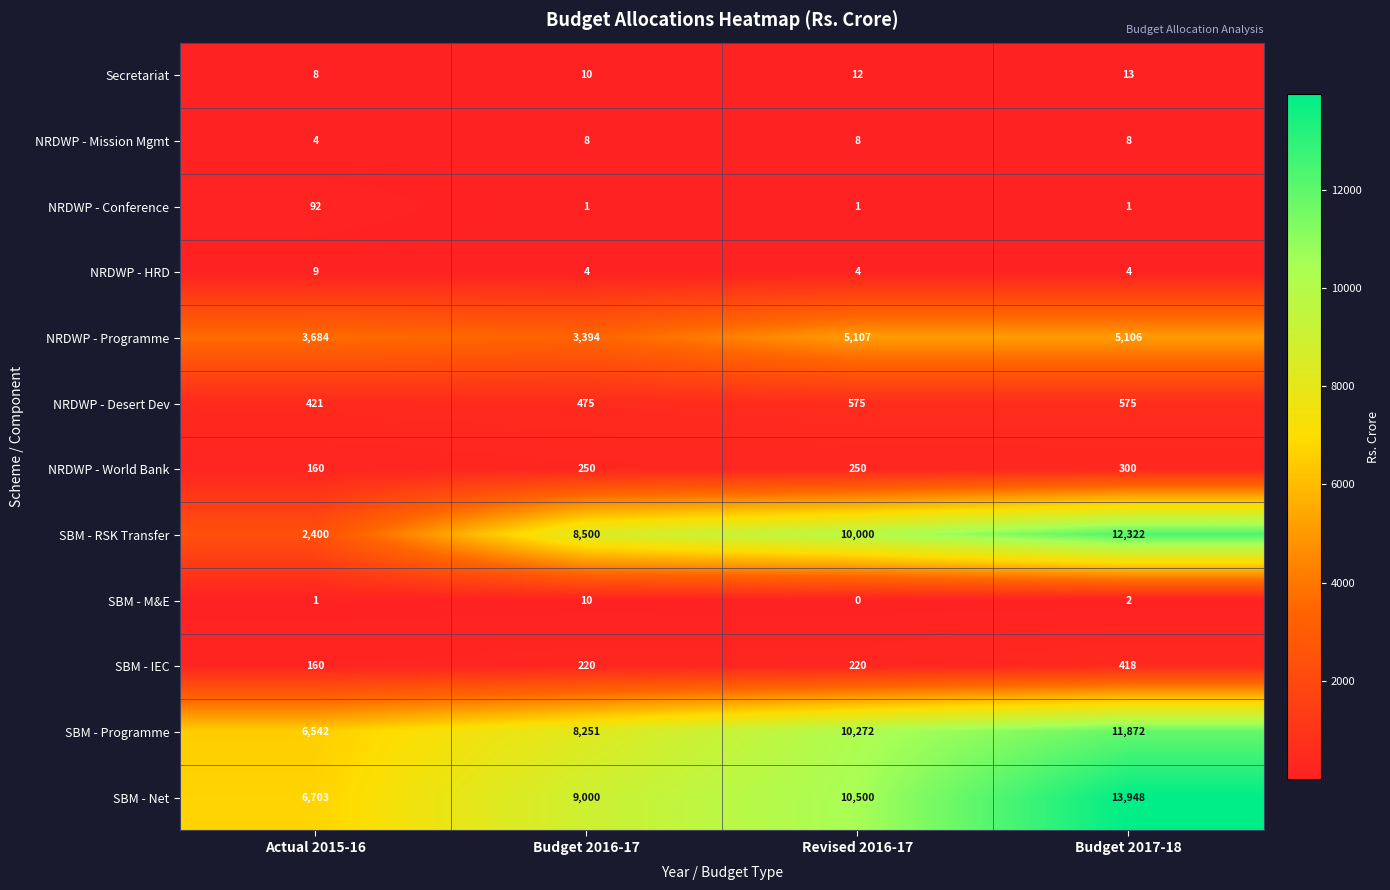

What is the total value across all series at Budget 2017-18?

44569